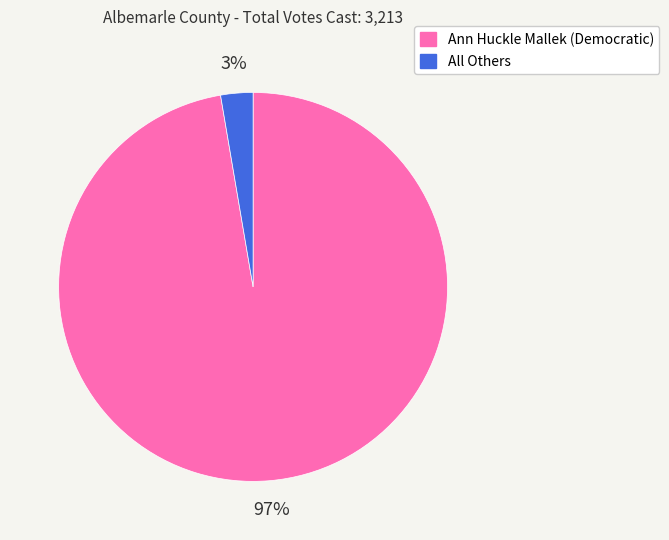

To the nearest percent, what is the difference between the largest and smallest slice percentages?

95%